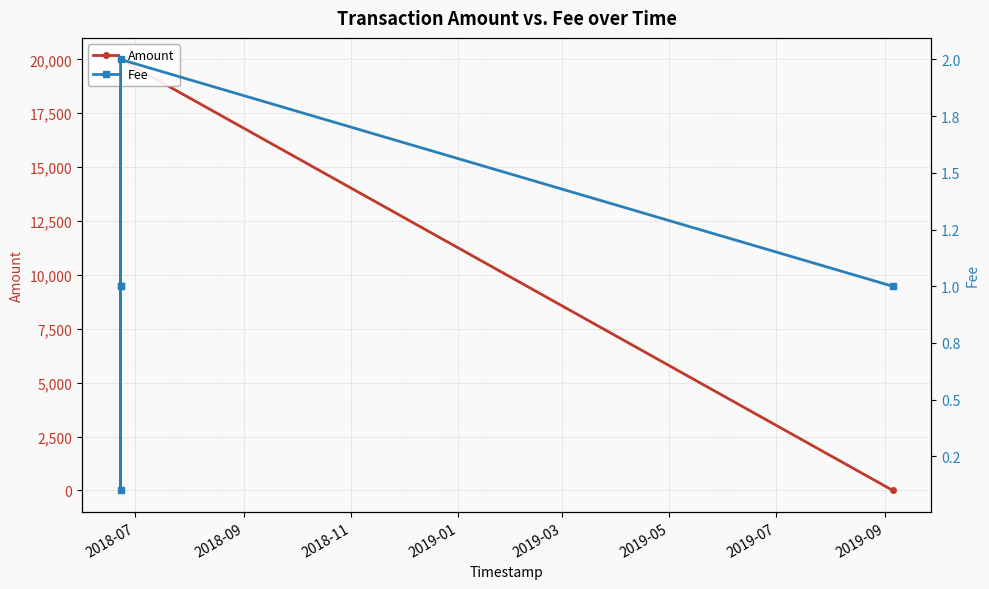

How many times do Fee and Amount cross each other?

1